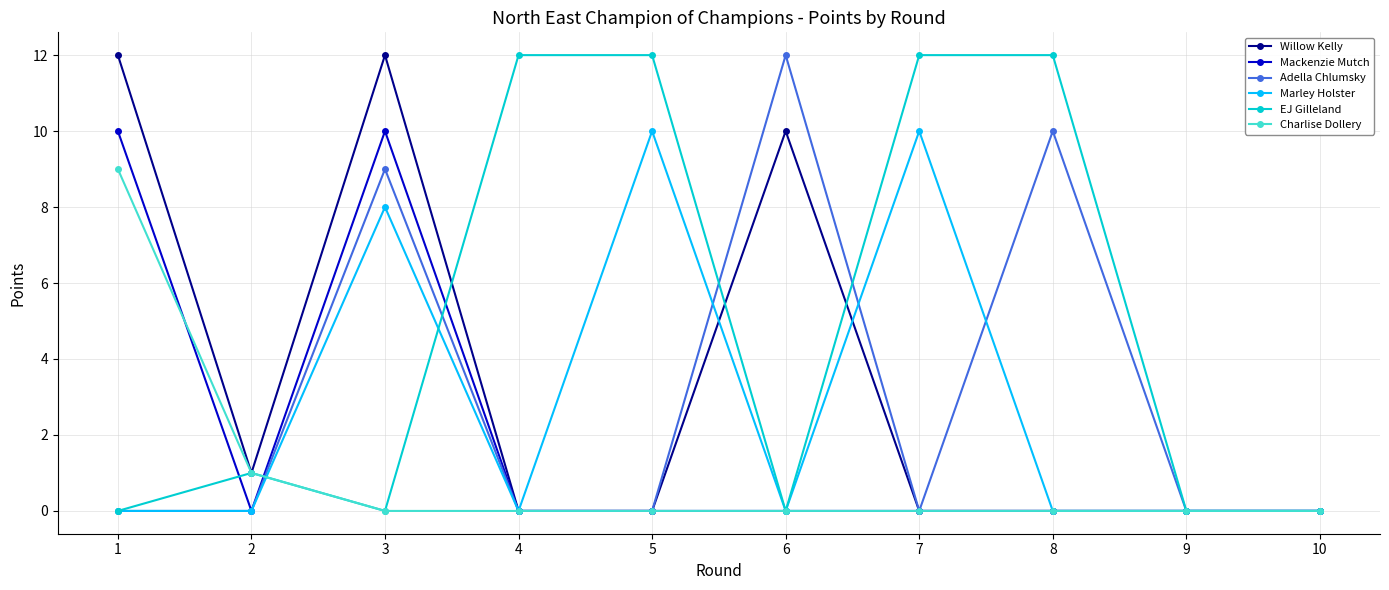

What is the difference between the maximum and minimum values in the EJ Gilleland series?

12